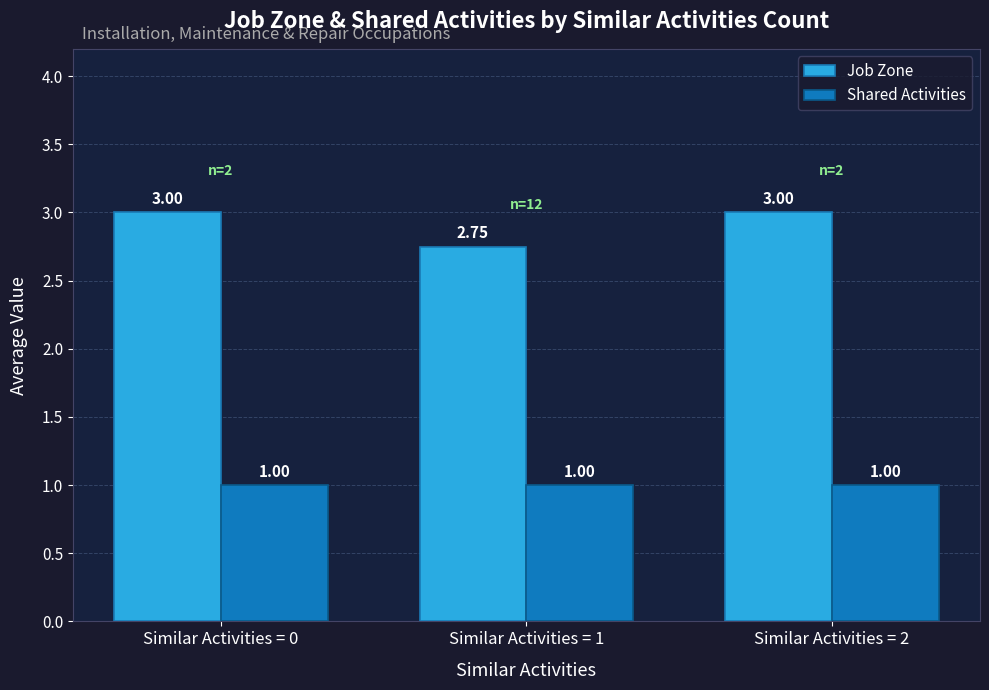

Rank the series at Similar Activities = 2 from lowest to highest value.

Shared Activities, Job Zone